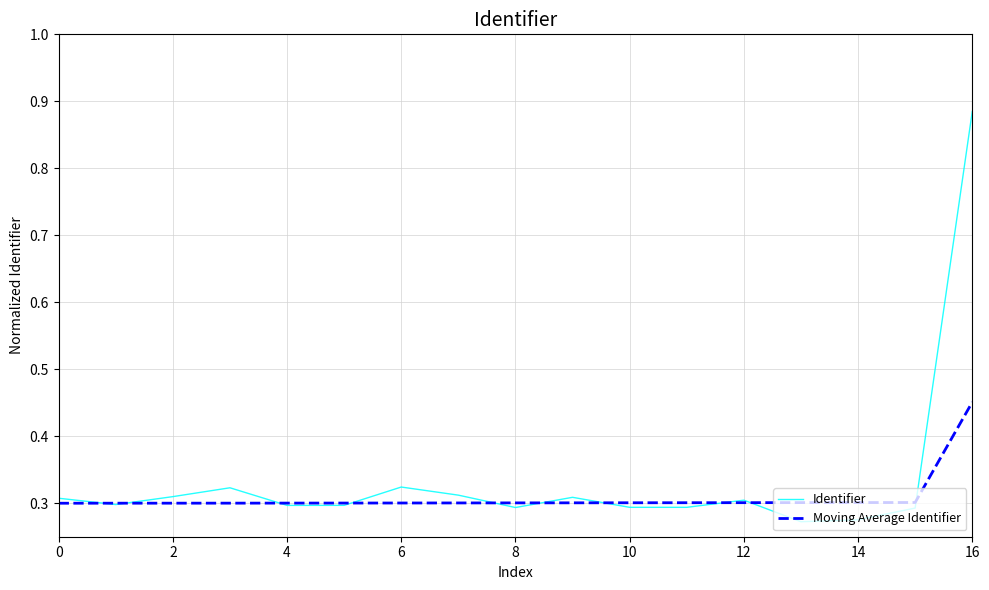

True or false: Identifier and Moving Average Identifier intersect in this chart.

True